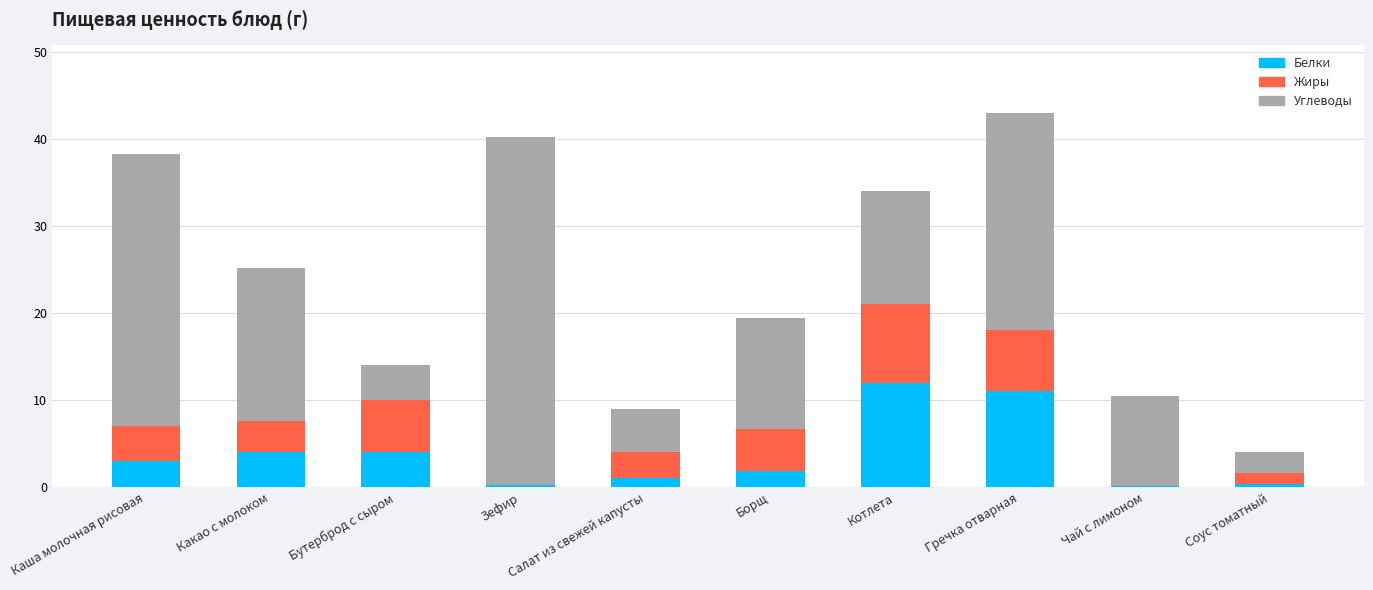

What is the total value across all series at Какао с молоком?

25.2